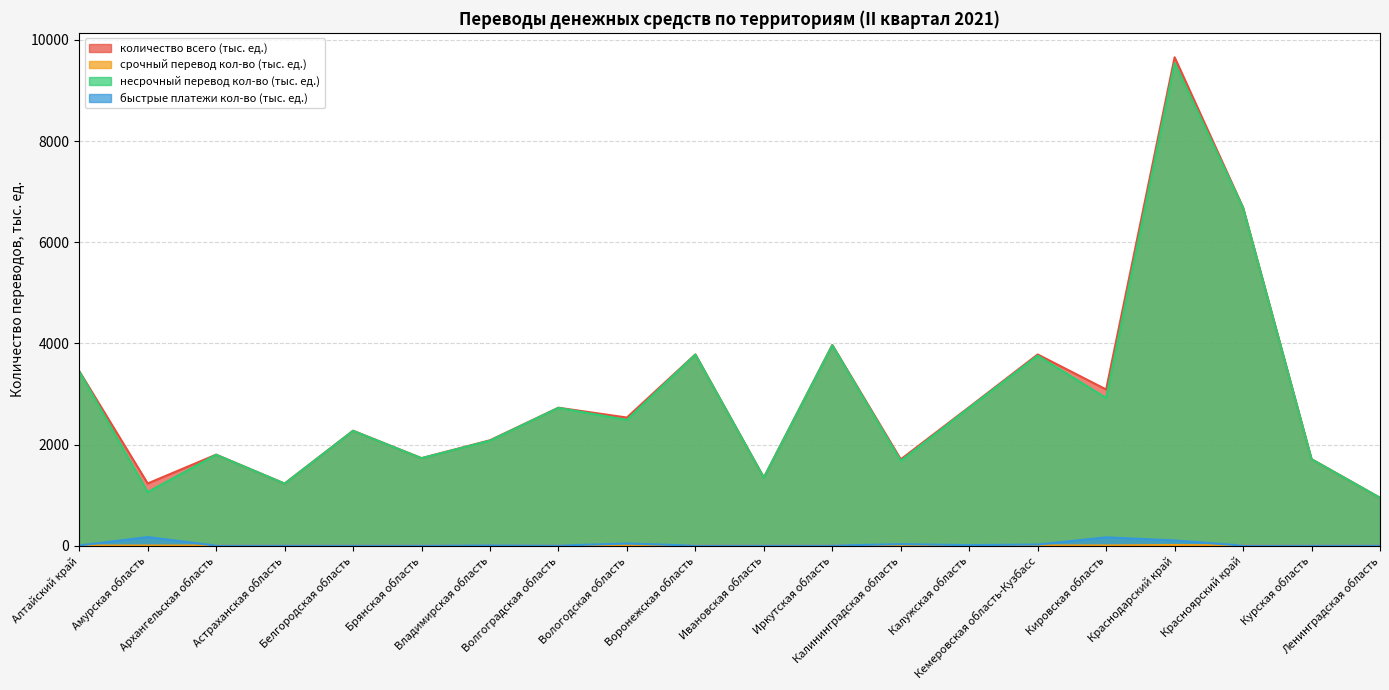

At which label does несрочный перевод кол-во (тыс. ед.) reach its minimum?

Ленинградская область